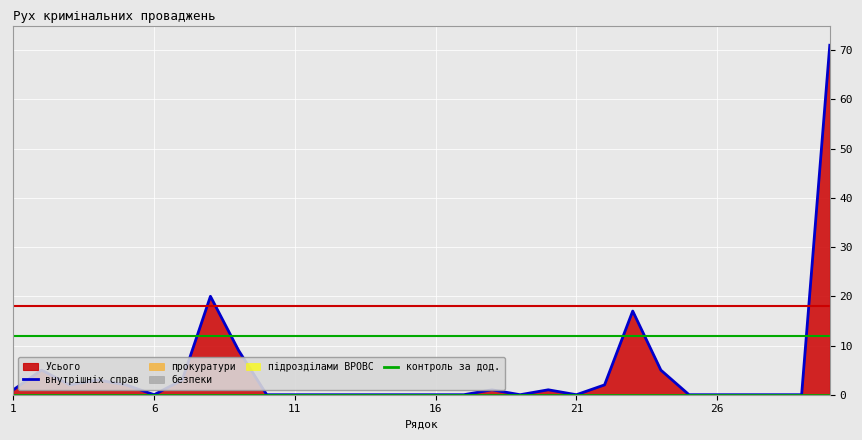

Which category has the highest value in the внутрішніх справ series?

29